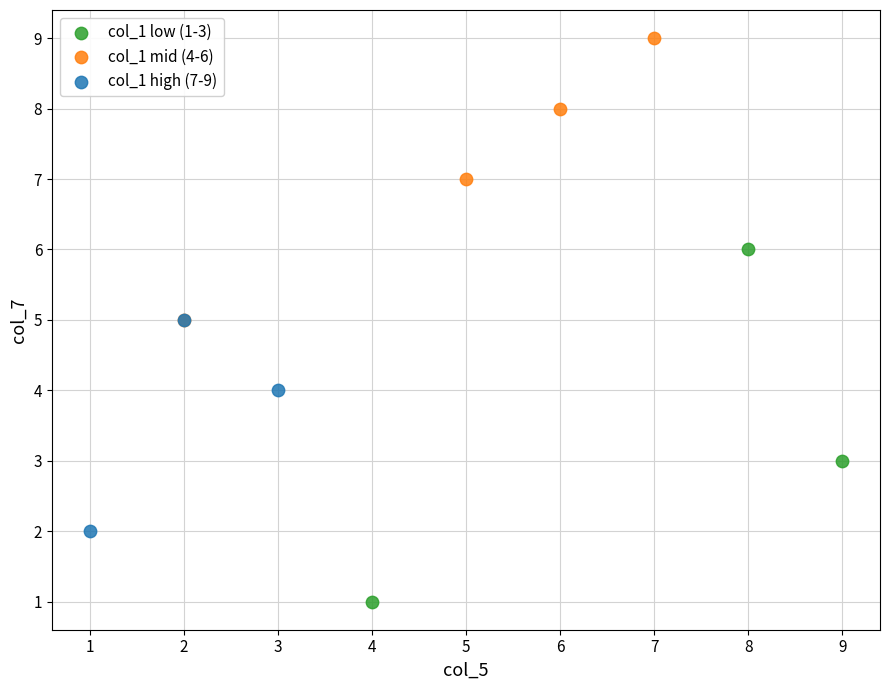

What are all the series names shown in the legend?

col_1 low (1-3), col_1 mid (4-6), col_1 high (7-9)